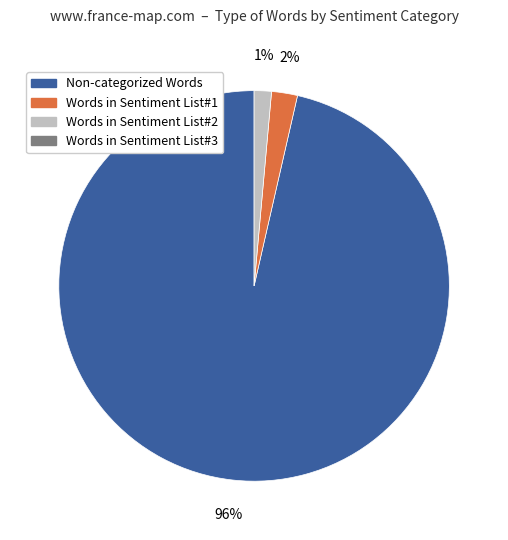

To the nearest percent, what is the average slice percentage?

33%